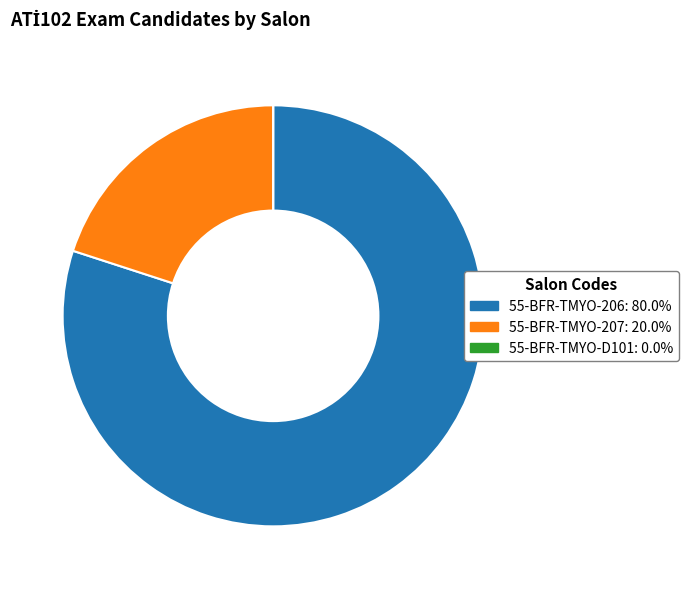

Which category accounts for the majority?

55-BFR-TMYO-206